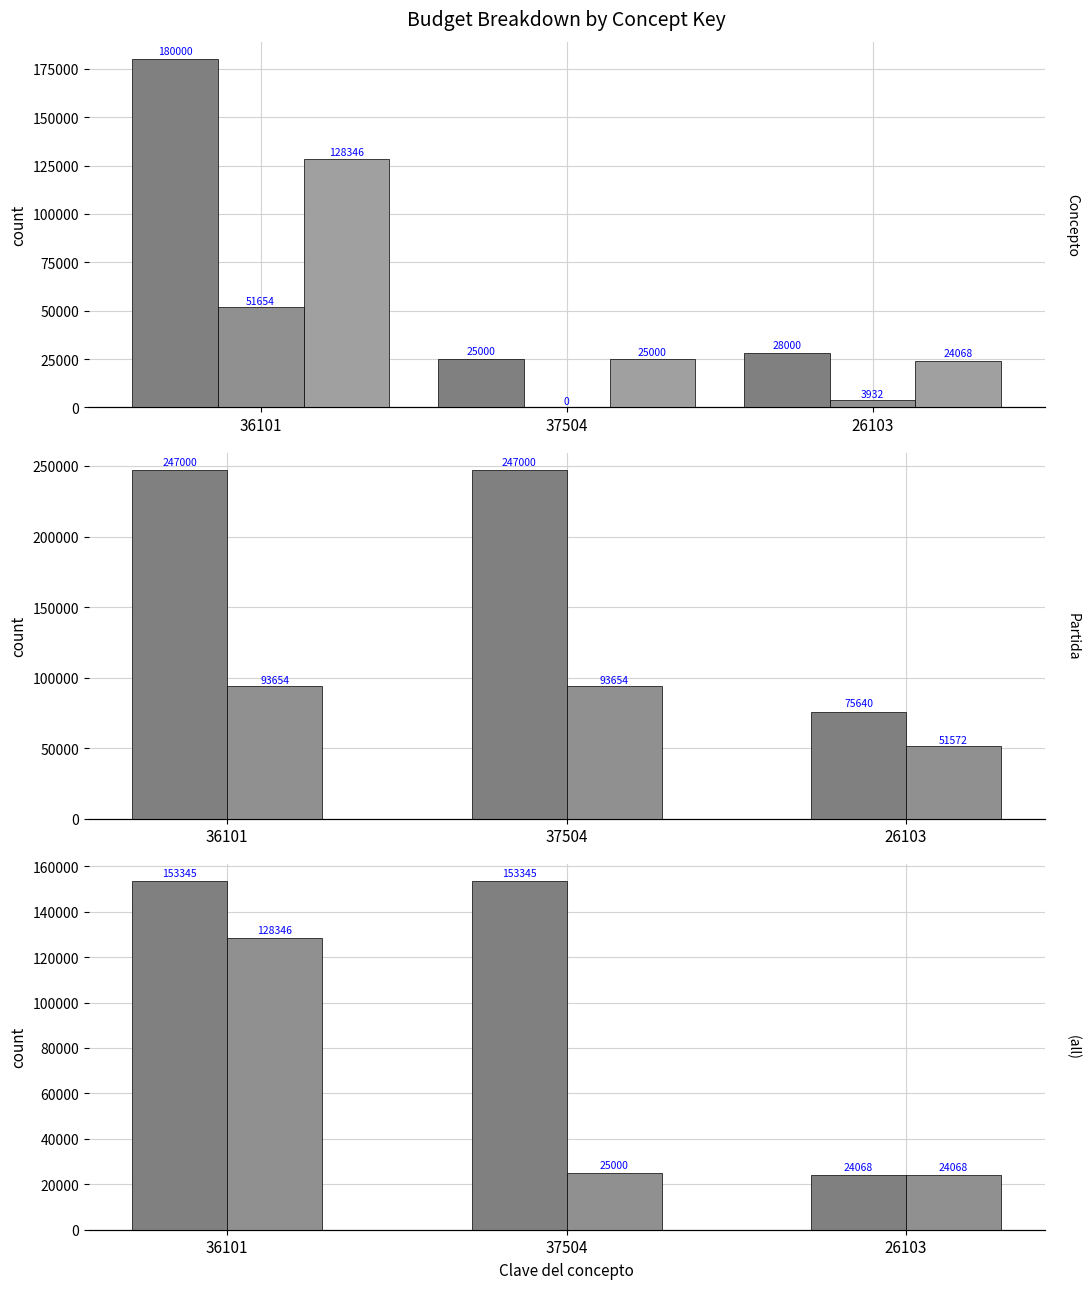

Which series has the largest range (max minus min)?

Presupuesto total asignado a cada partida